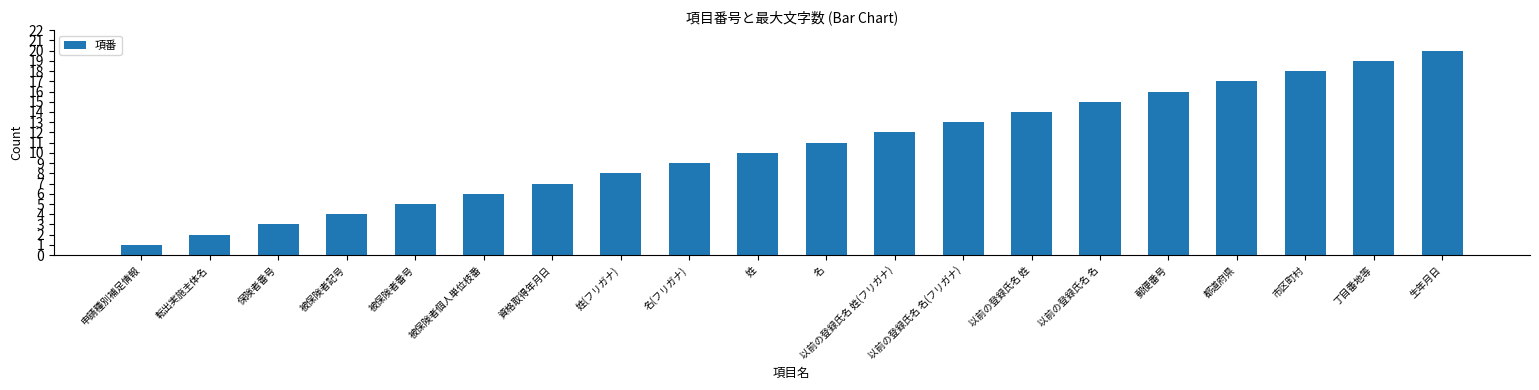

What is the label of the 12th bar from the left?

以前の登録氏名 姓(フリガナ)